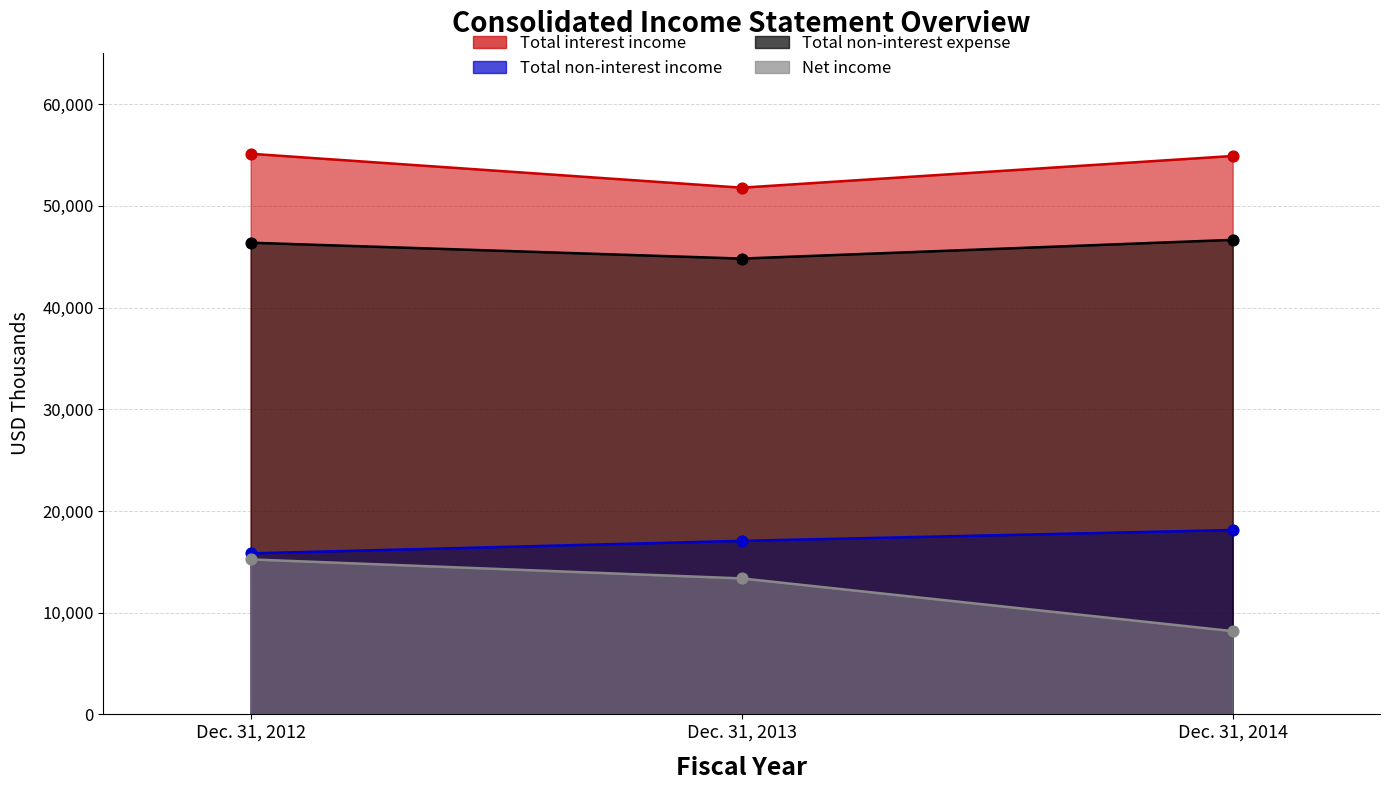

What are all the series names shown in the legend?

Total interest income, Total non-interest income, Total non-interest expense, Net income